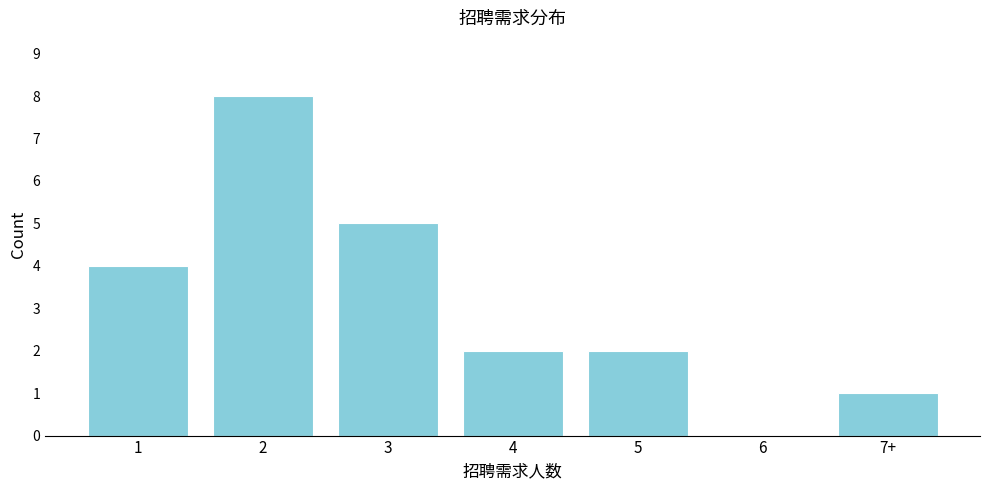

Reading left to right, what are all the values shown in this chart?

1=4	2=8	3=5	4=2	5=2	6=0	7+=1